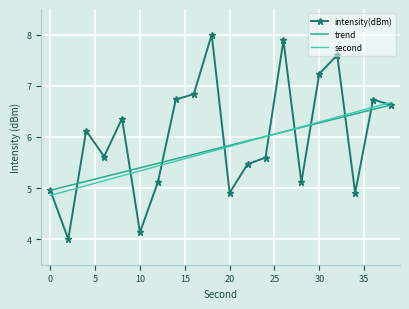

What is the lowest value of the trend series?

5.0